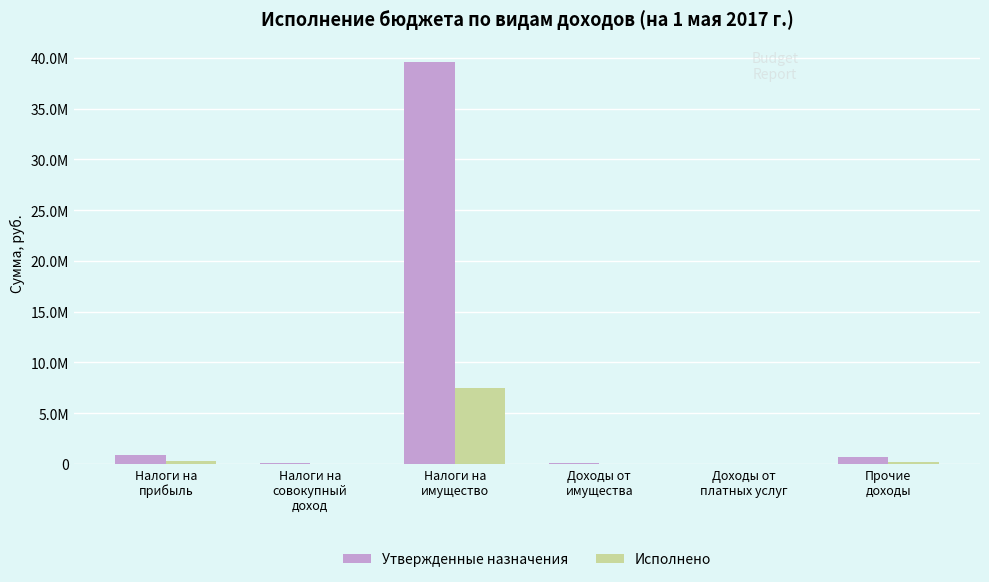

What are all the series names shown in the legend?

Утвержденные назначения, Исполнено